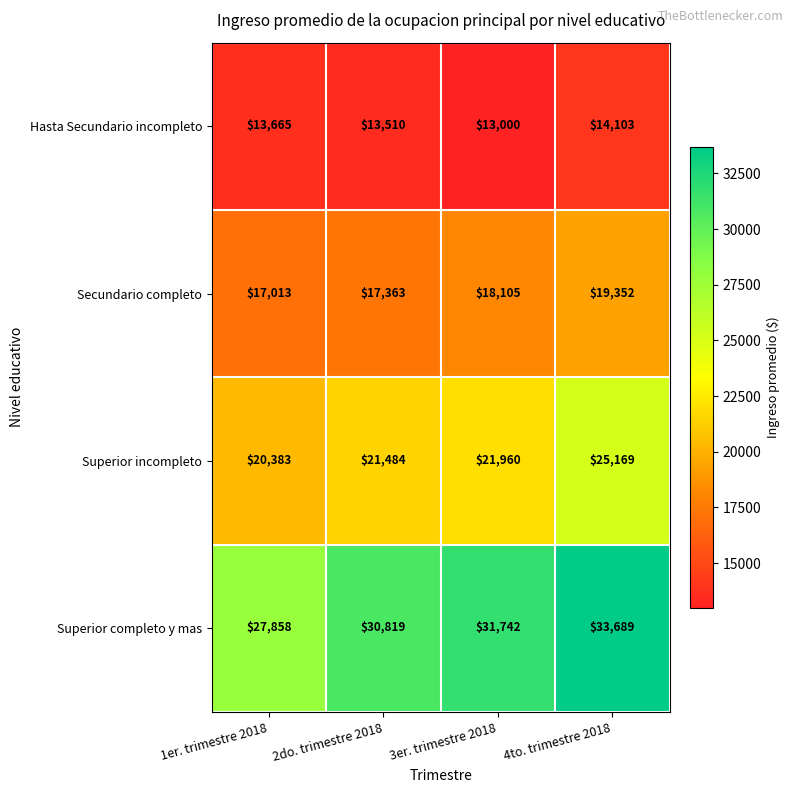

True or false: Superior incompleto has a value of 35073 at 3er. trimestre 2018.

False